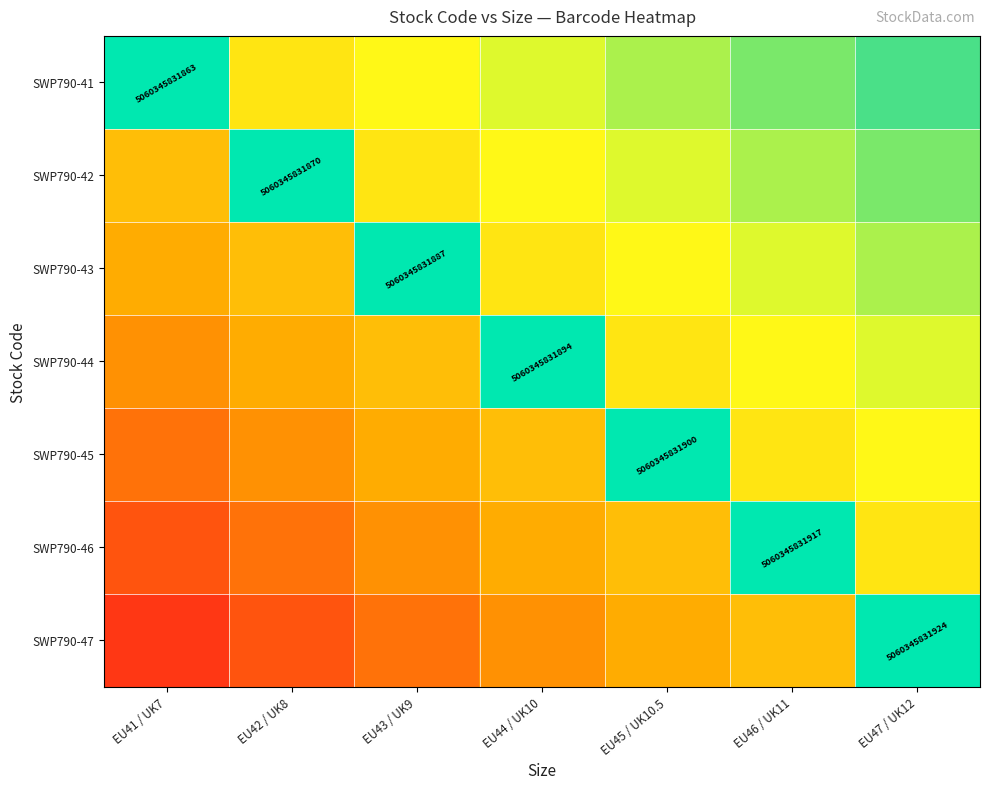

The value of SWP790-47 at EU47 / UK12 is 5060345831924. True or false?

True